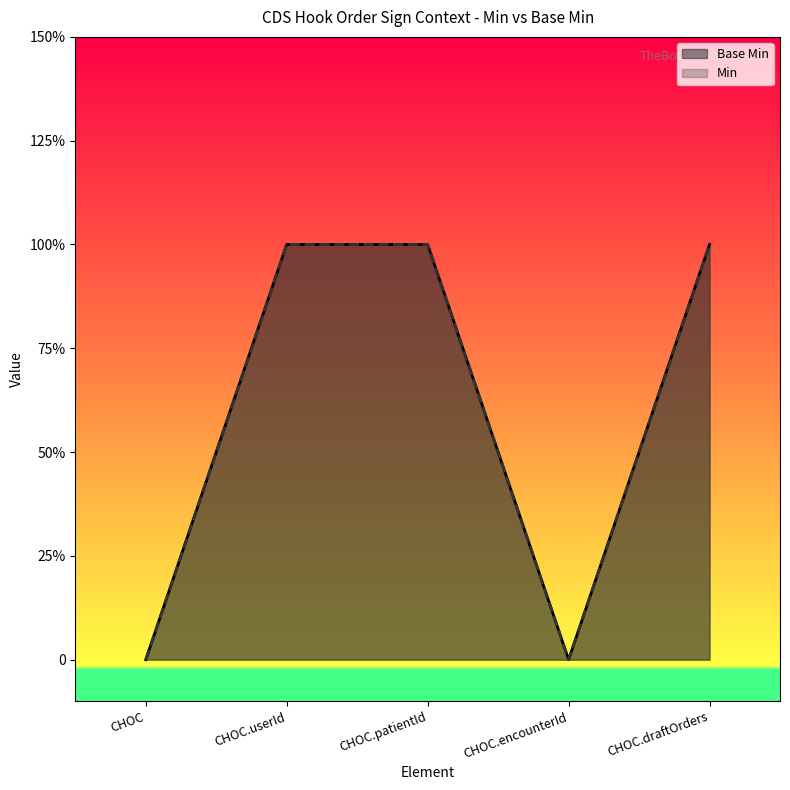

What is the sum of all Min values?

3